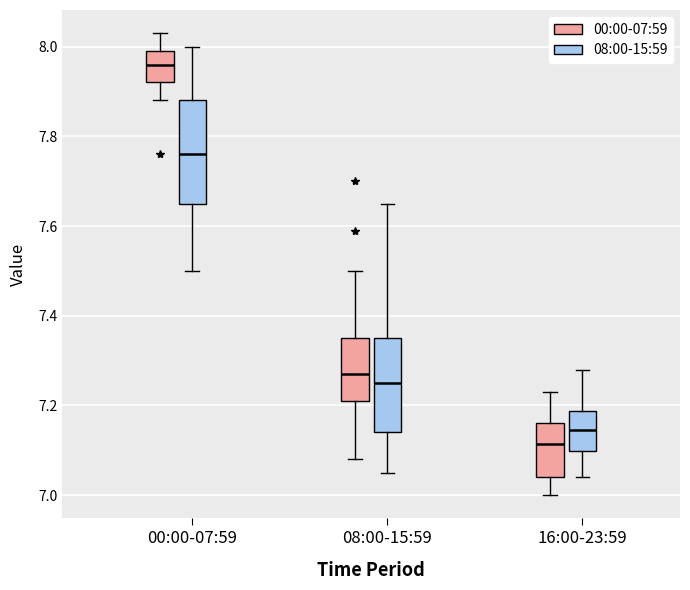

Which box has the highest median line?

00:00-07:59 (00:00-07:59)